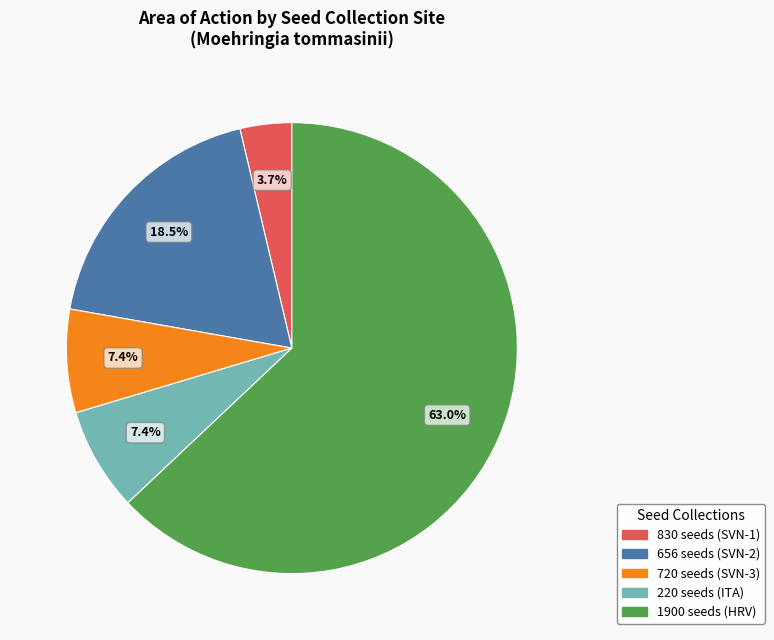

How much of the chart is everything except 656 seeds (SVN-2)?

81.5%